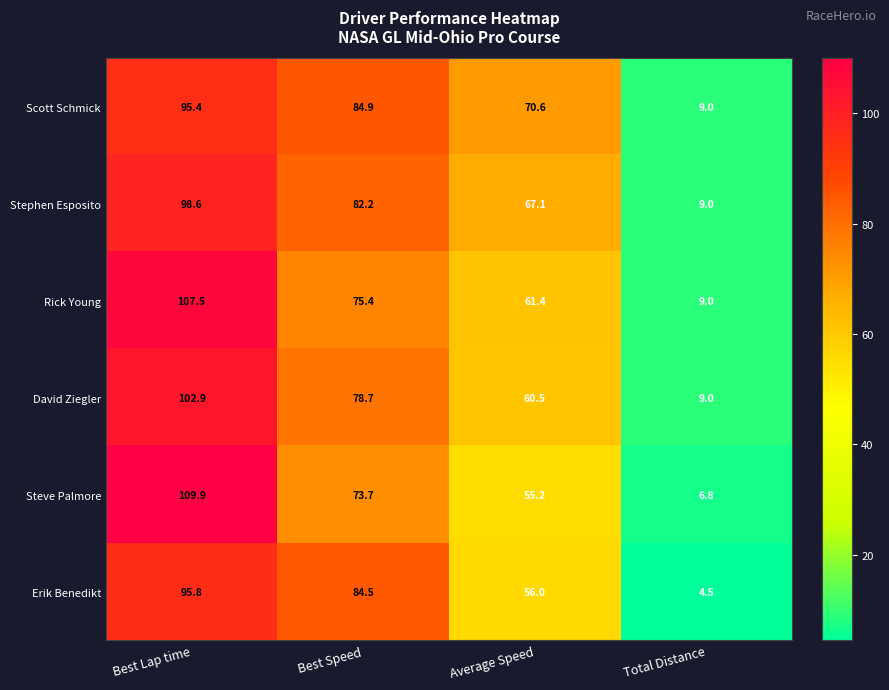

Reading left to right, what are all the values shown in this chart?

Scott Schmick: 95.4	84.9	70.6	9.0
Stephen Esposito: 98.6	82.2	67.1	9.0
Rick Young: 107.5	75.4	61.4	9.0
David Ziegler: 102.9	78.7	60.5	9.0
Steve Palmore: 109.9	73.7	55.2	6.8
Erik Benedikt: 95.8	84.5	56.0	4.5